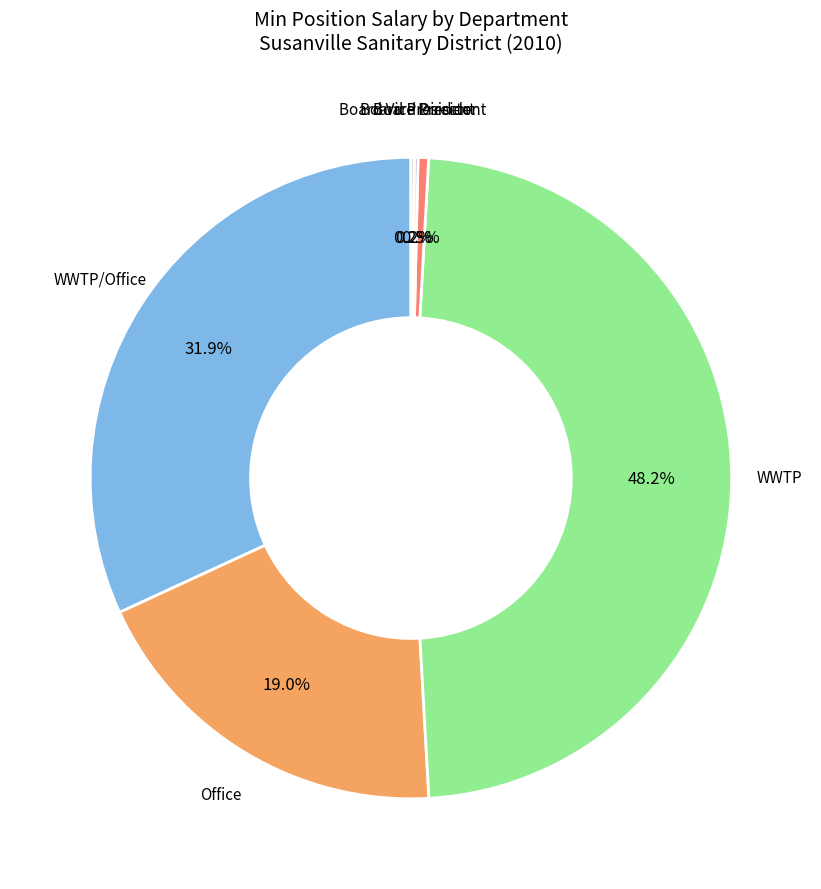

To the nearest percent, what is the difference between the largest and smallest slice percentages?

48%